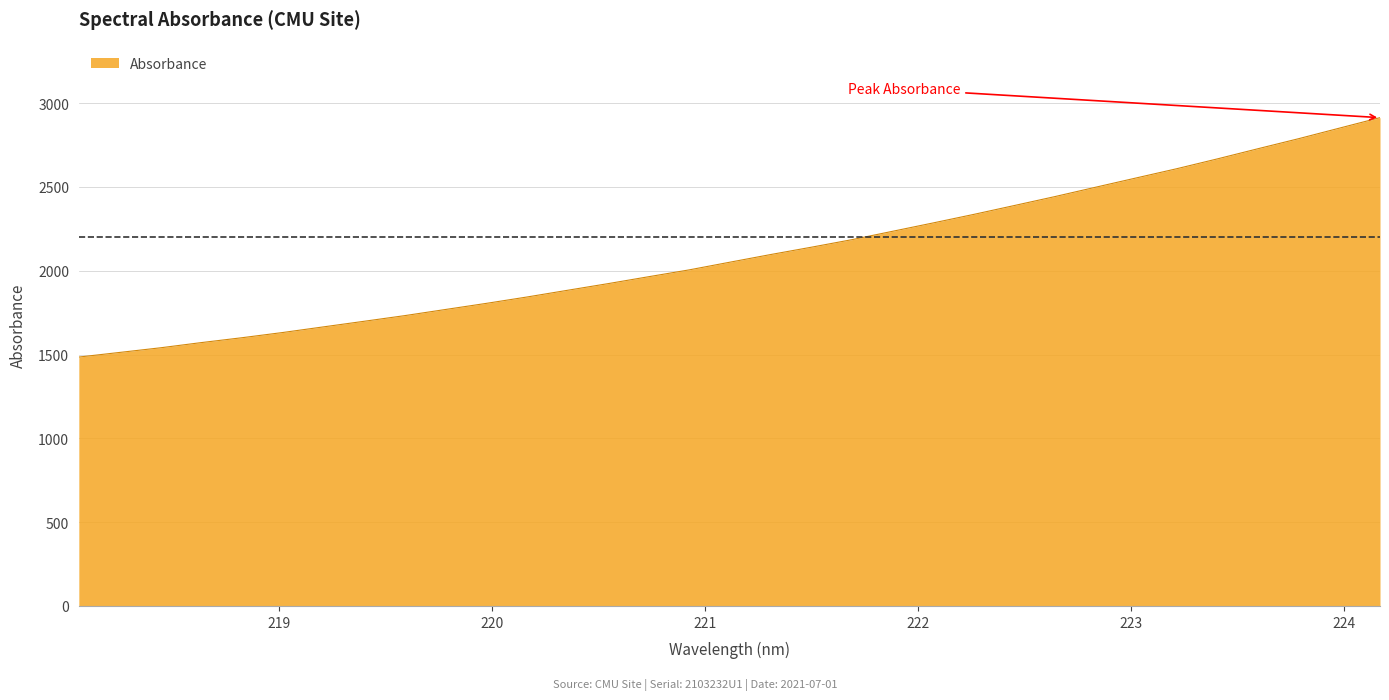

What is the maximum value shown in the chart?

2913.2